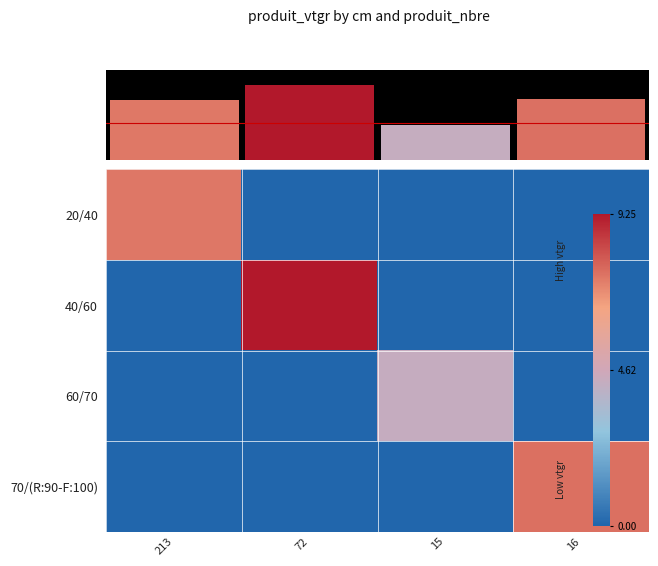

The value of 40/60 at 213 is 0.0. True or false?

True